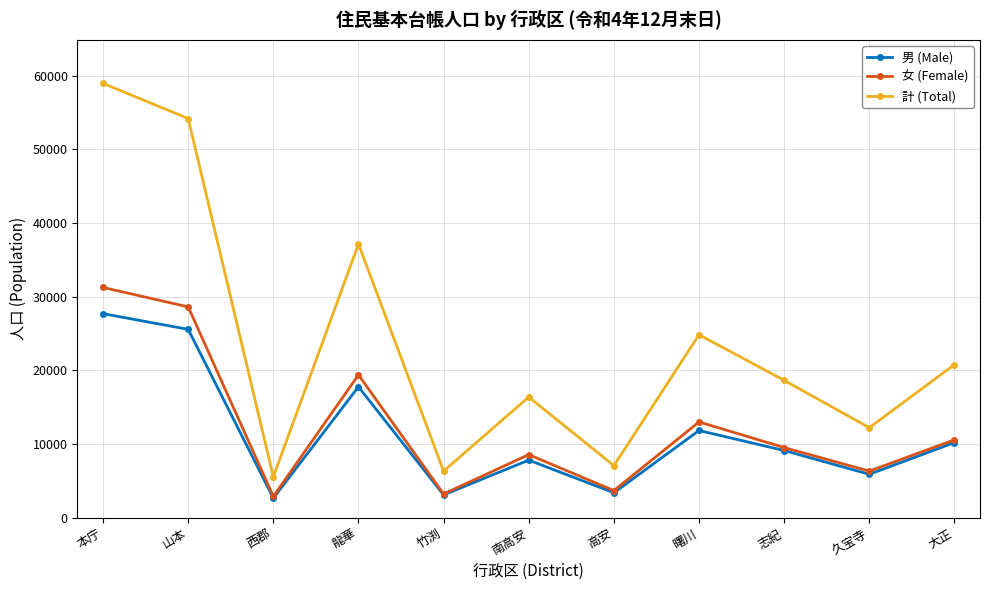

True or false: 女 (Female) and 計 (Total) cross at least once.

False